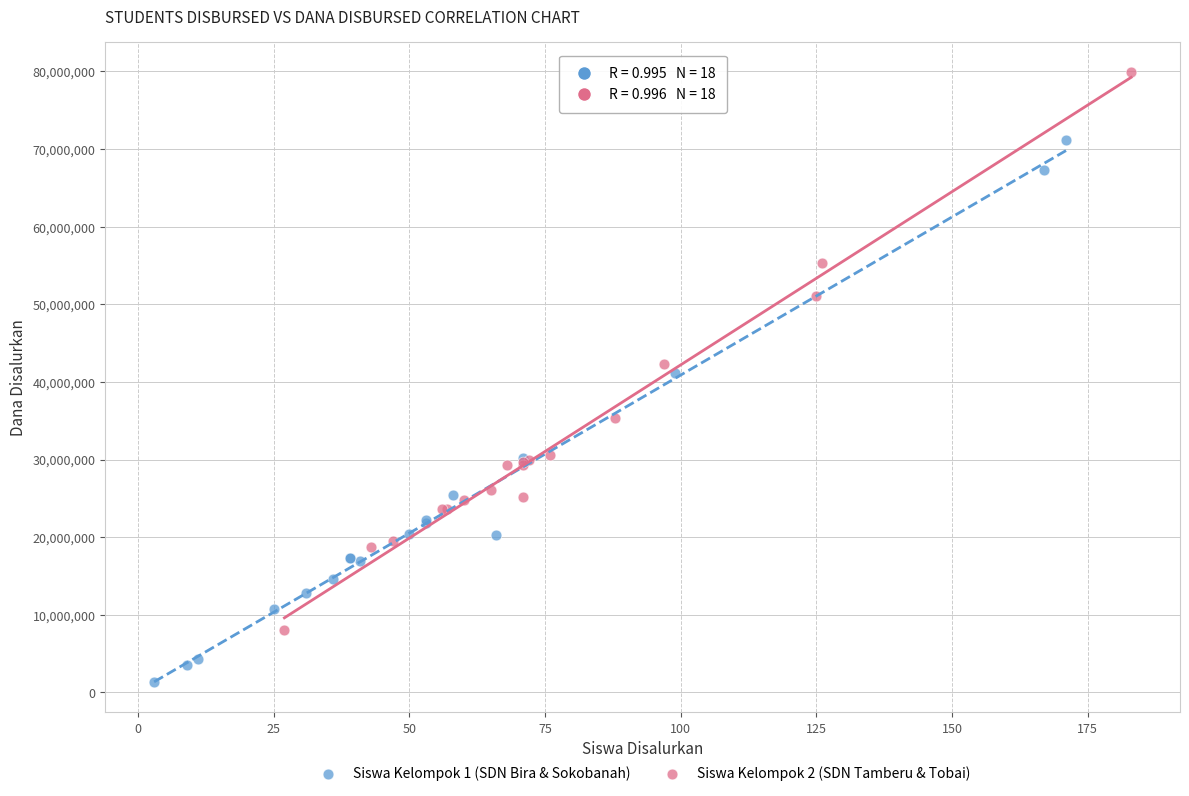

Which series reaches the minimum Y coordinate?

Siswa Kelompok 1 (SDN Bira & Sokobanah)